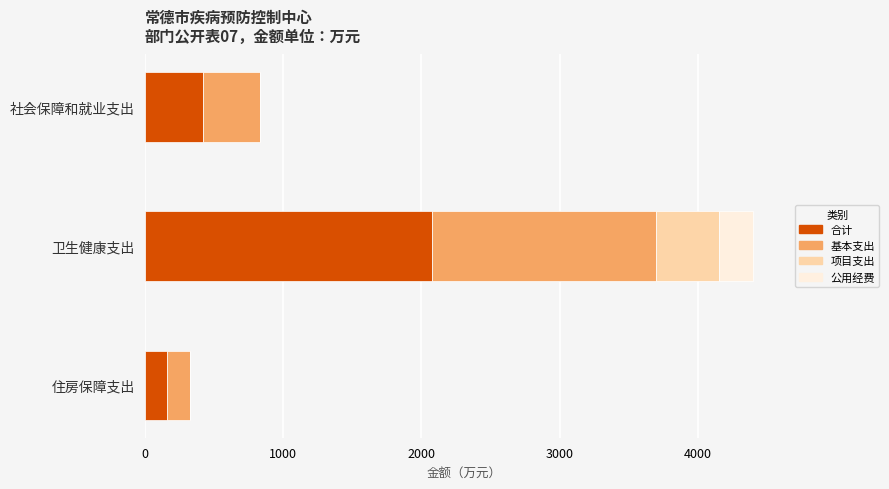

Is it true that 合计 equals 2077.6 at 卫生健康支出?

True